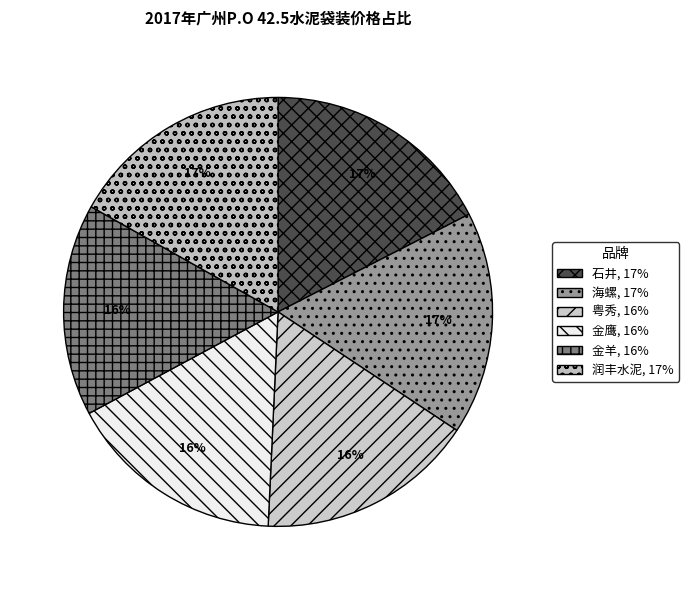

How many segments does this pie chart have?

6